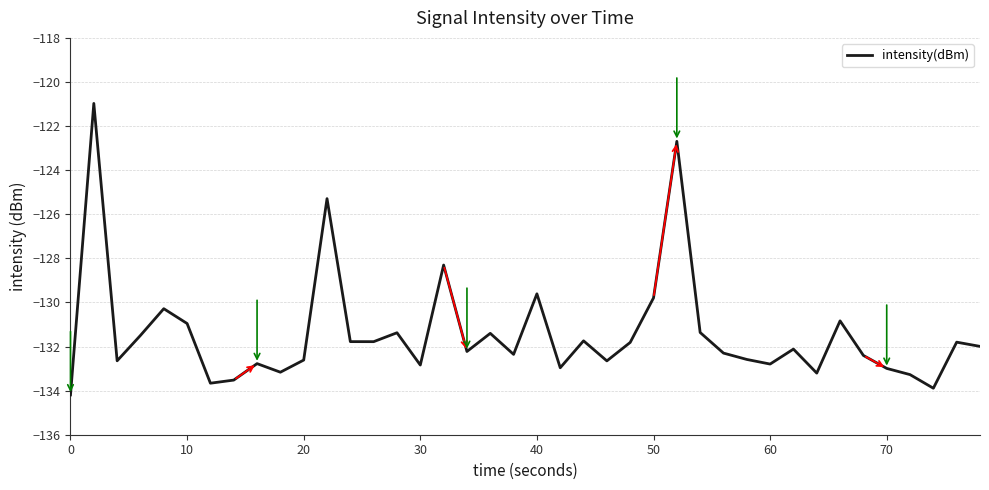

What is the smallest value displayed?

-134.2